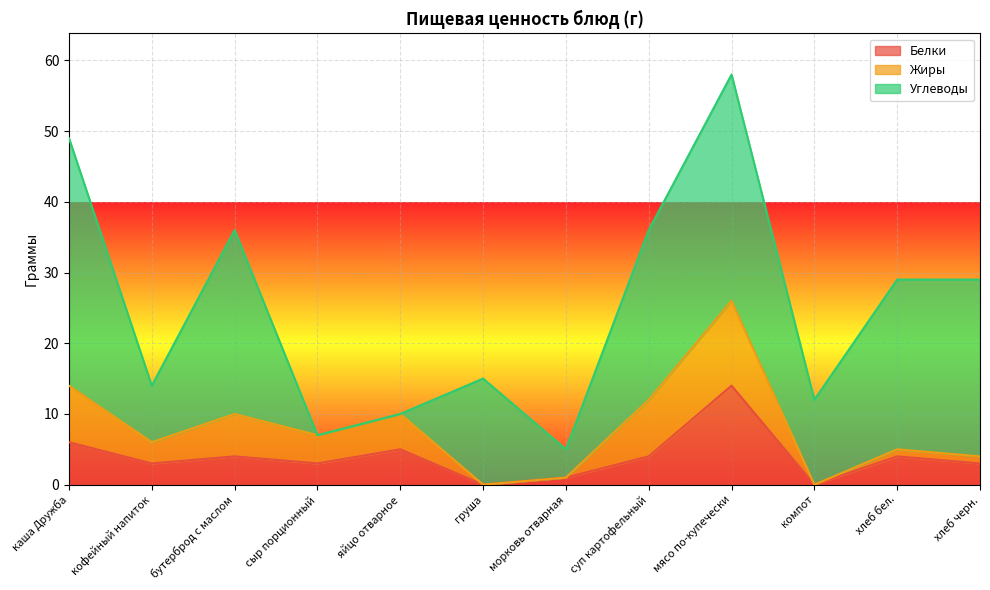

The value of Белки at яйцо отварное is 5. True or false?

True